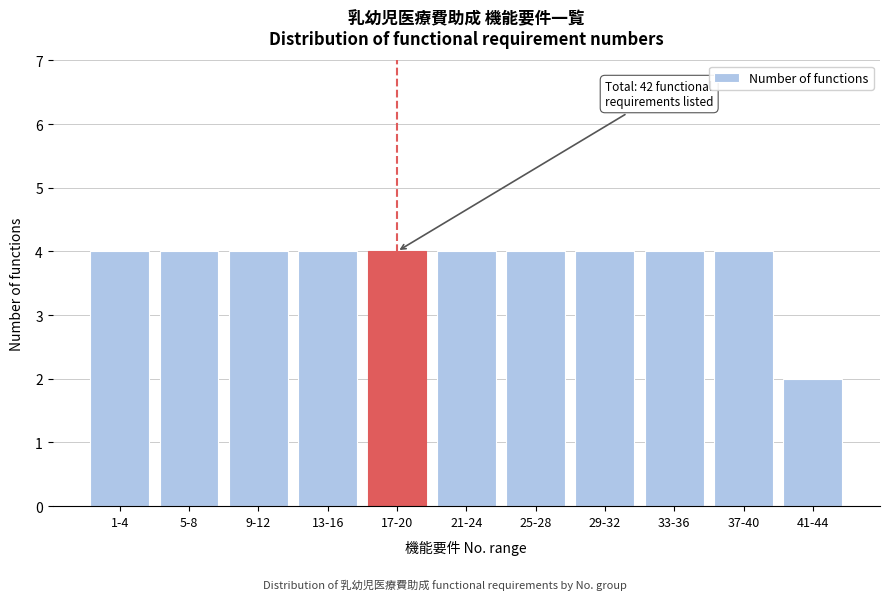

Reading left to right, what are all the values shown in this chart?

1-4=4	5-8=4	9-12=4	13-16=4	17-20=4	21-24=4	25-28=4	29-32=4	33-36=4	37-40=4	41-44=2